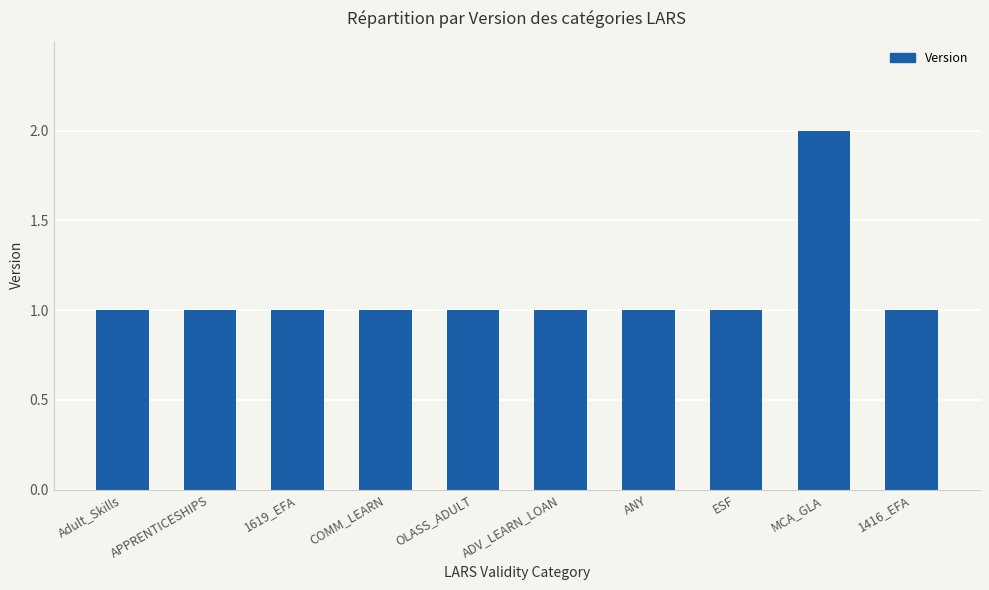

What is the label of the 8th bar from the right?

1619_EFA